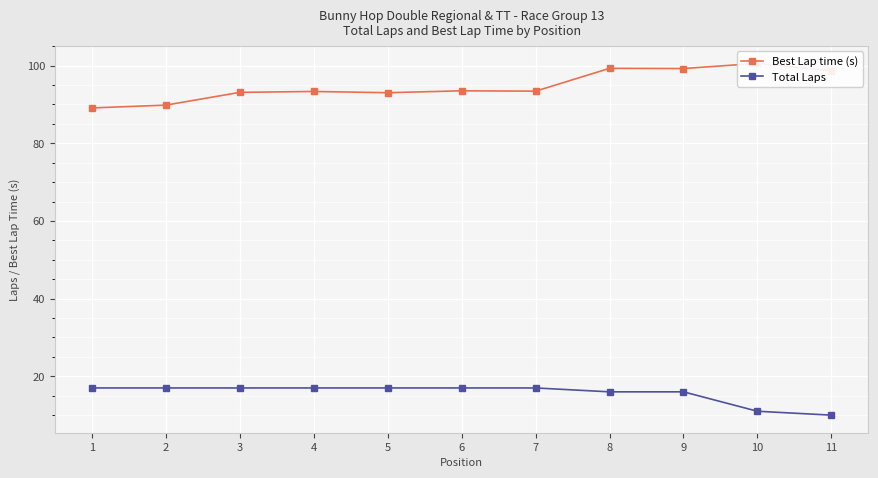

The value of Best Lap time (s) at 2 is 143.7. True or false?

False